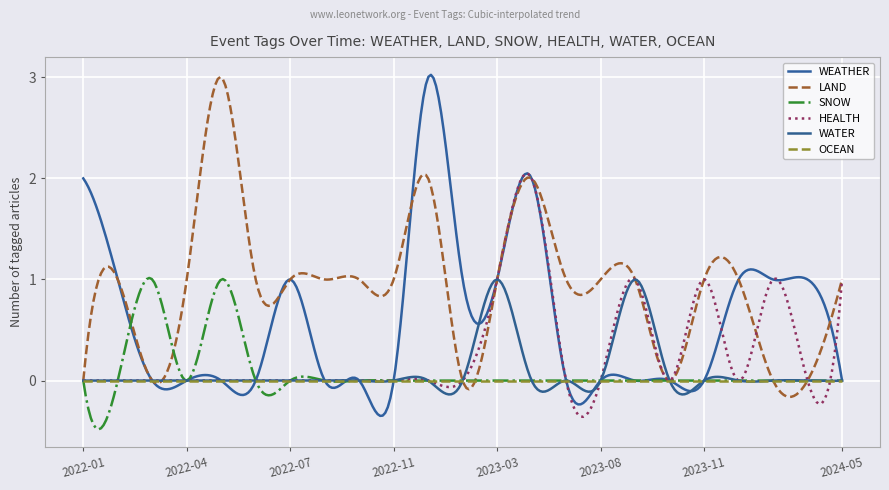

At which category does LAND reach its first local valley?

2022-03